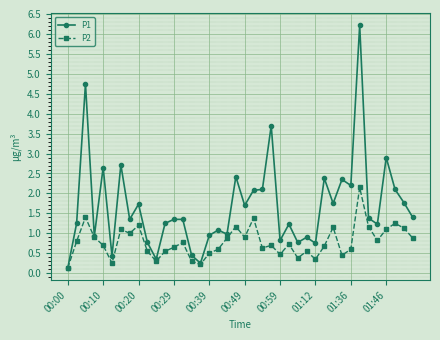

Which series has the largest total across all categories?

P1